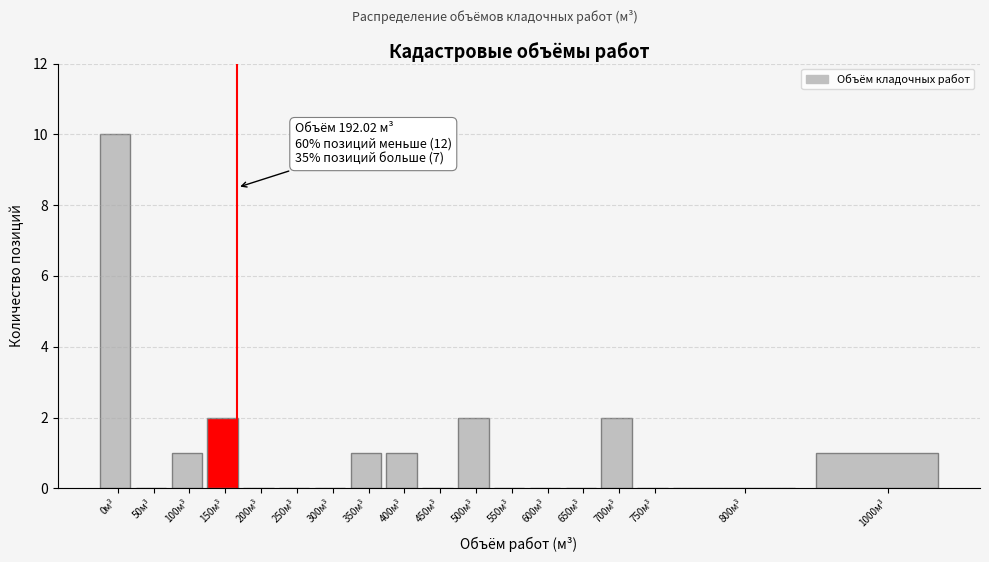

Reading left to right, extract all data points from this chart.

0м³=10	50м³=0	100м³=1	150м³=2	200м³=0	250м³=0	300м³=0	350м³=1	400м³=1	450м³=0	500м³=2	550м³=0	600м³=0	650м³=0	700м³=2	750м³=0	800м³=0	1000м³=1